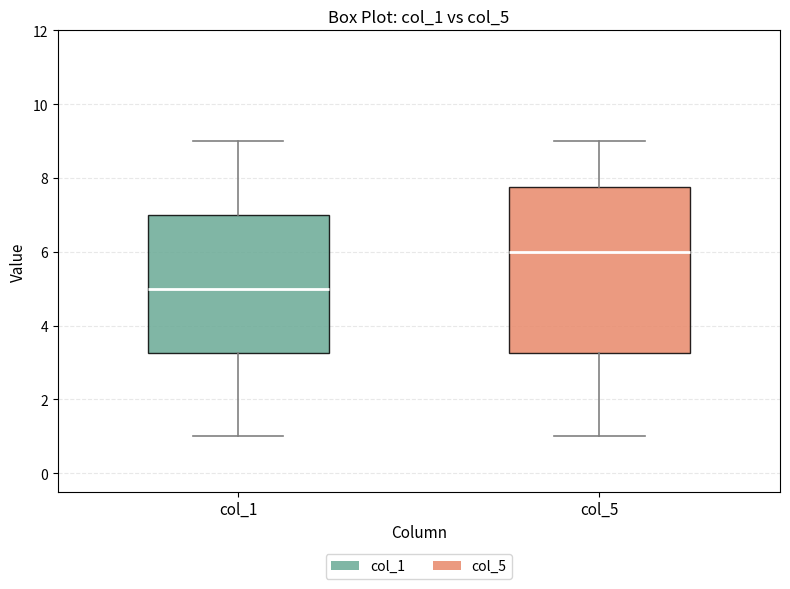

Where does the upper whisker of the box for col_5 end on the y-axis? The values are not printed on the chart, so give them approximately, as read against the axis.

9.0